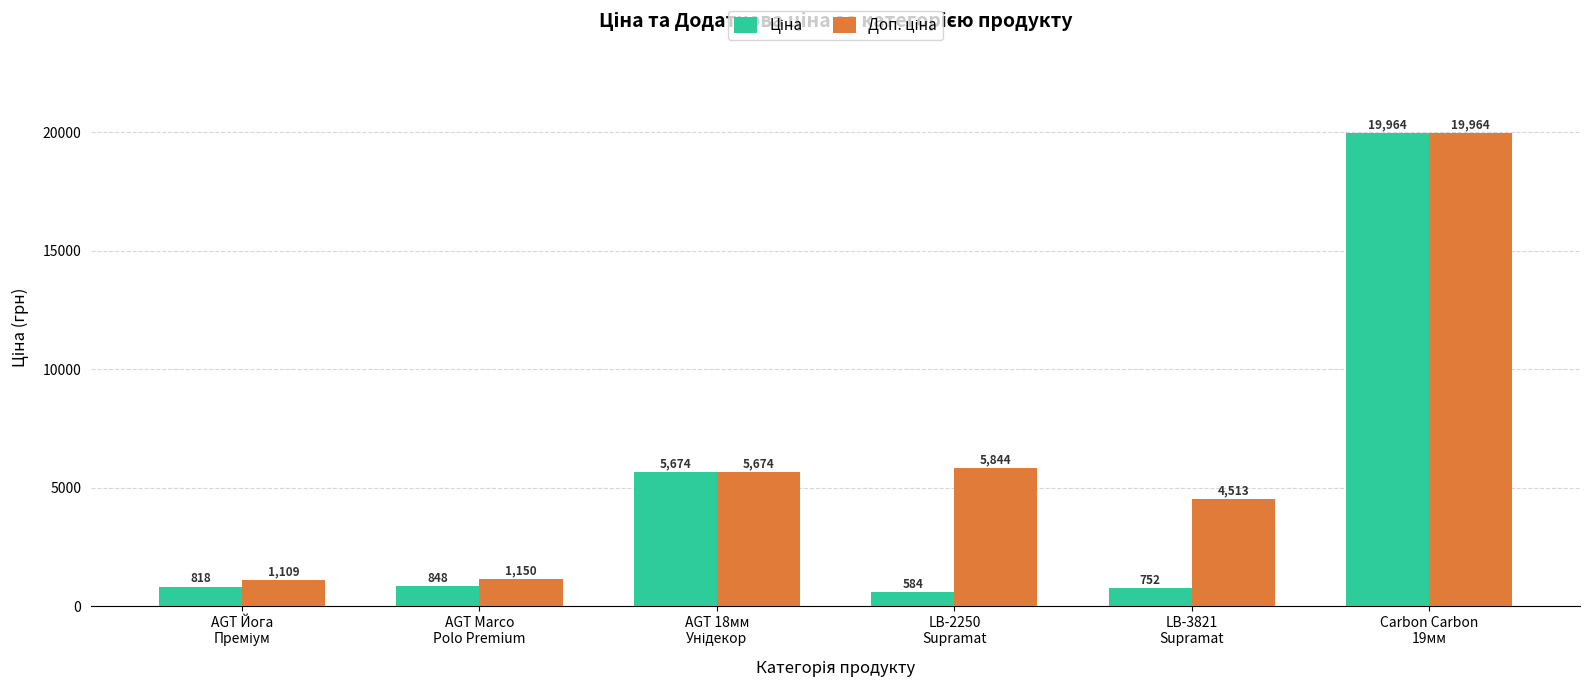

What is the greatest value displayed?

19964.2